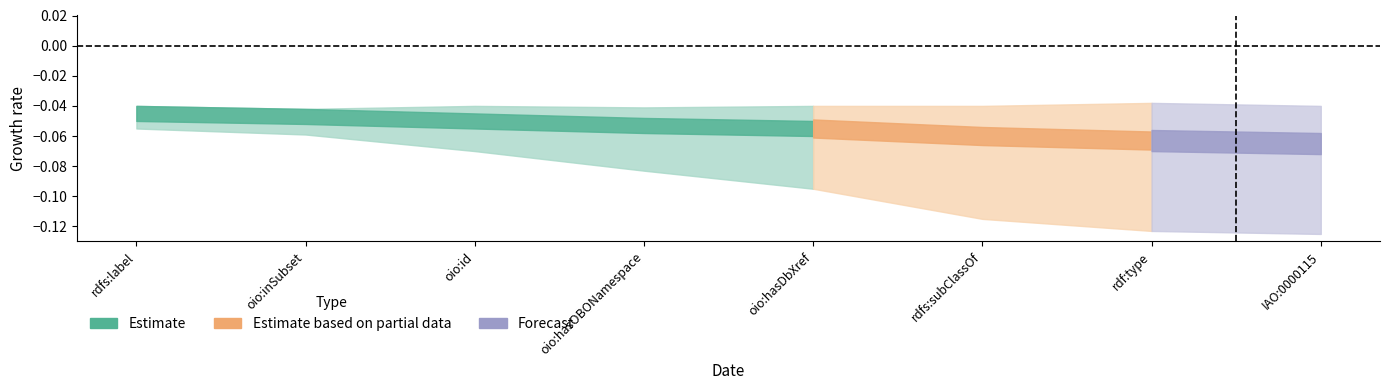

At which label is assertion closest to 1?

rdfs:label